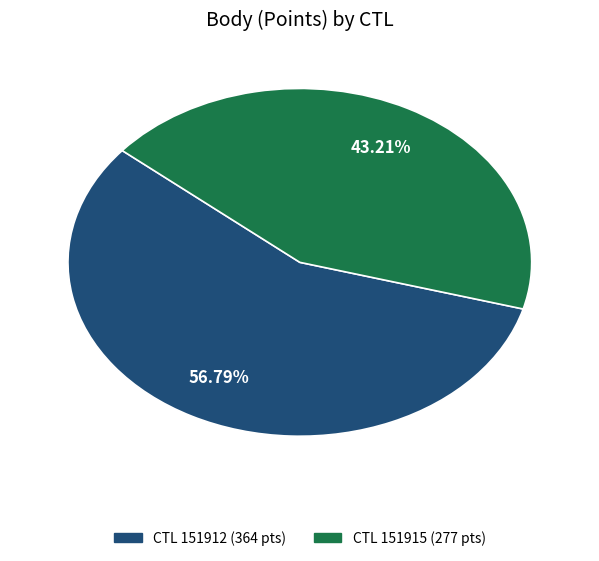

Is there a majority slice in this chart?

Yes